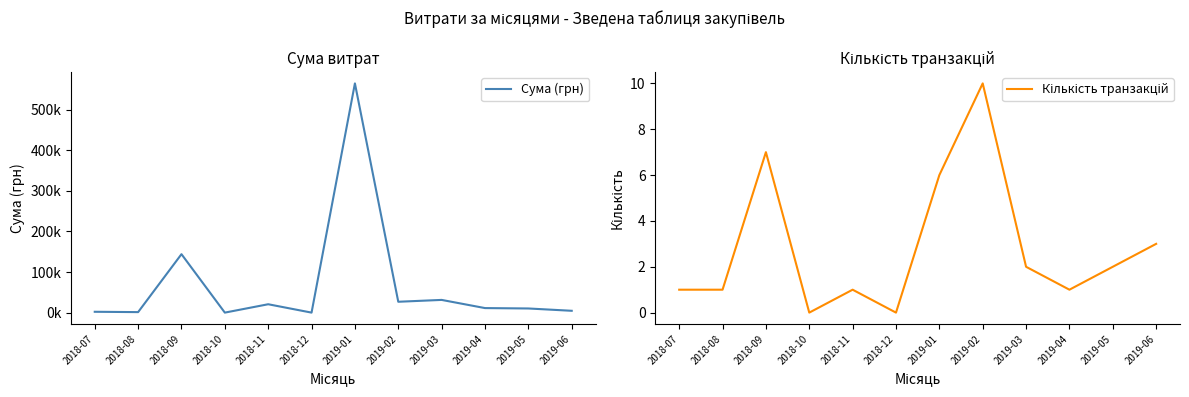

List the series in order of their peak value, highest first.

Сума (грн), Кількість транзакцій